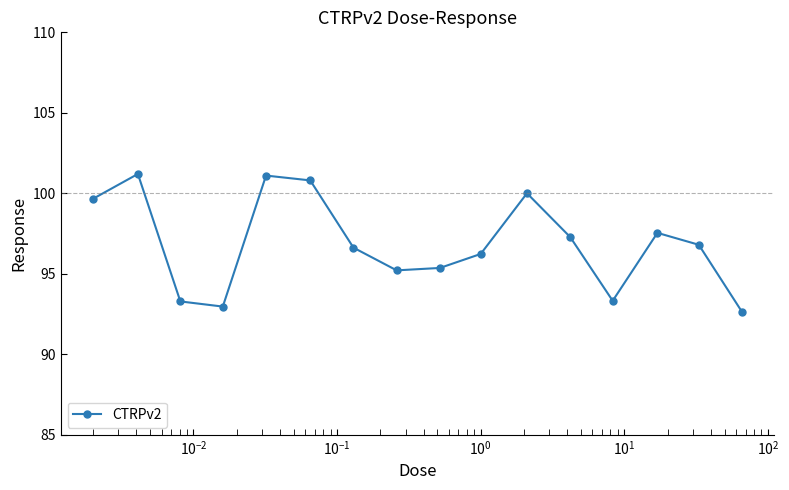

What is the smallest value displayed?

92.6